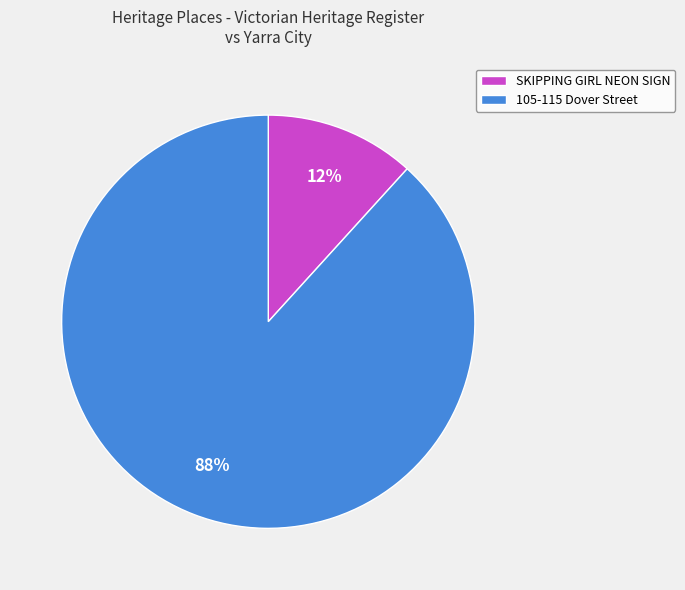

How many slices are in this pie chart?

2